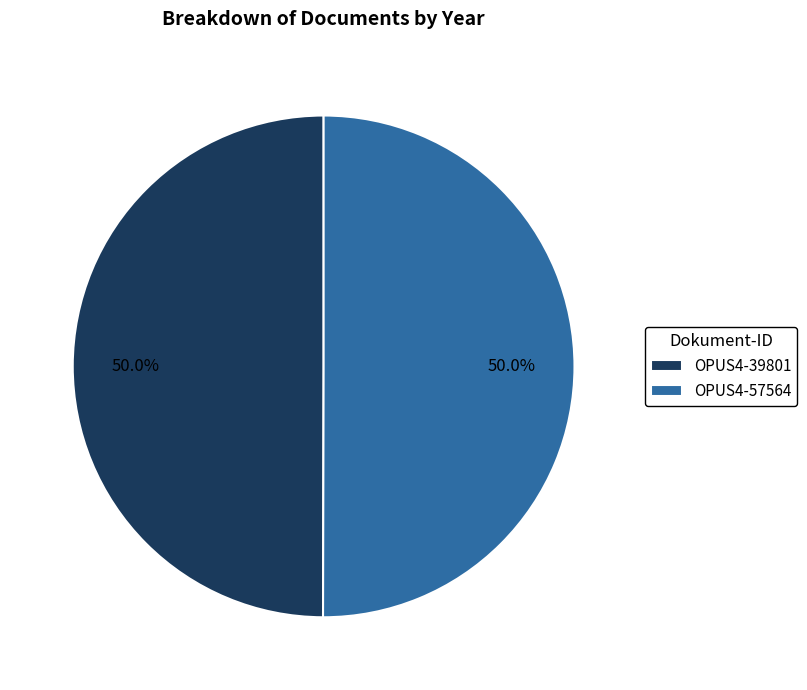

Approximately how many times larger is the value at OPUS4-39801 compared to OPUS4-57564?

1.0